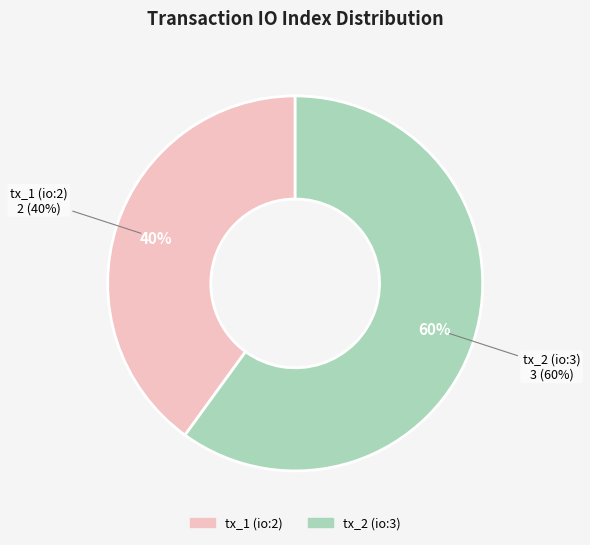

Does tx_2 (io:3) represent more than half of the total?

Yes